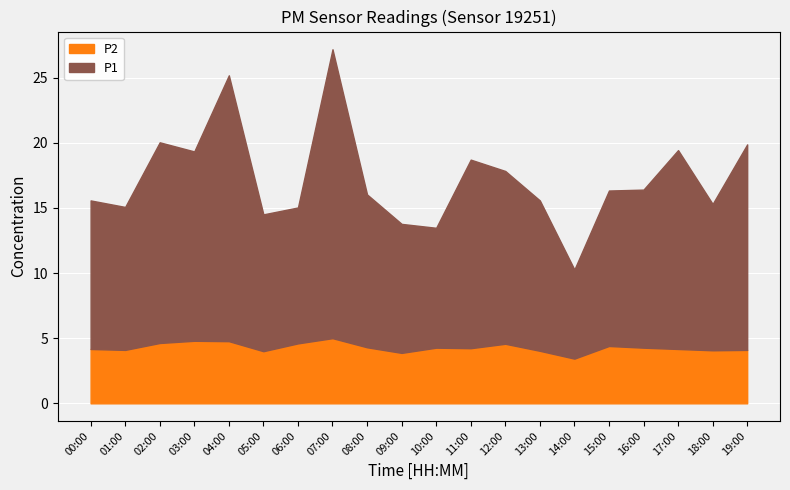

What is the difference between the maximum and second lowest values in the P2 series?

1.1